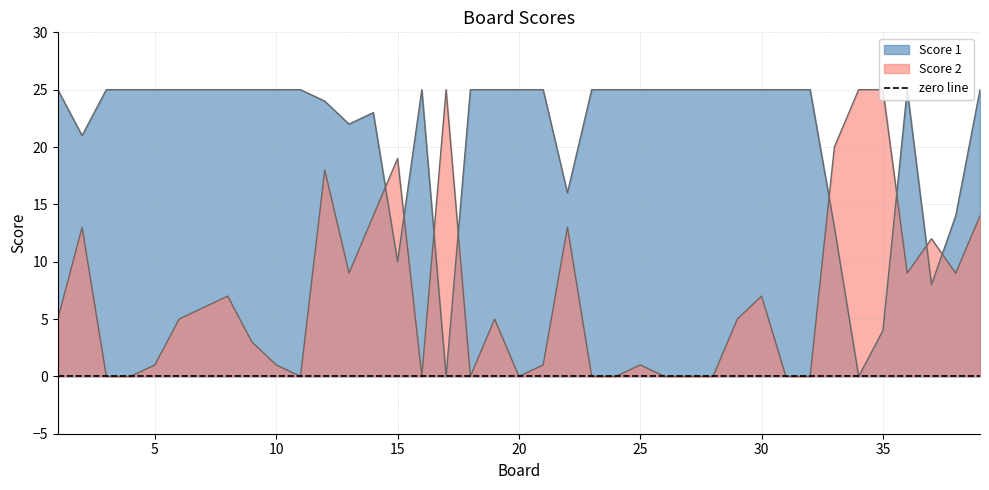

Rank the categories by Score 1 value from lowest to highest.

17, 34, 35, 37, 15, 33, 38, 22, 2, 13, 14, 12, 1, 3, 4, 5, 6, 7, 8, 9, 10, 11, 16, 18, 19, 20, 21, 23, 24, 25, 26, 27, 28, 29, 30, 31, 32, 36, 39